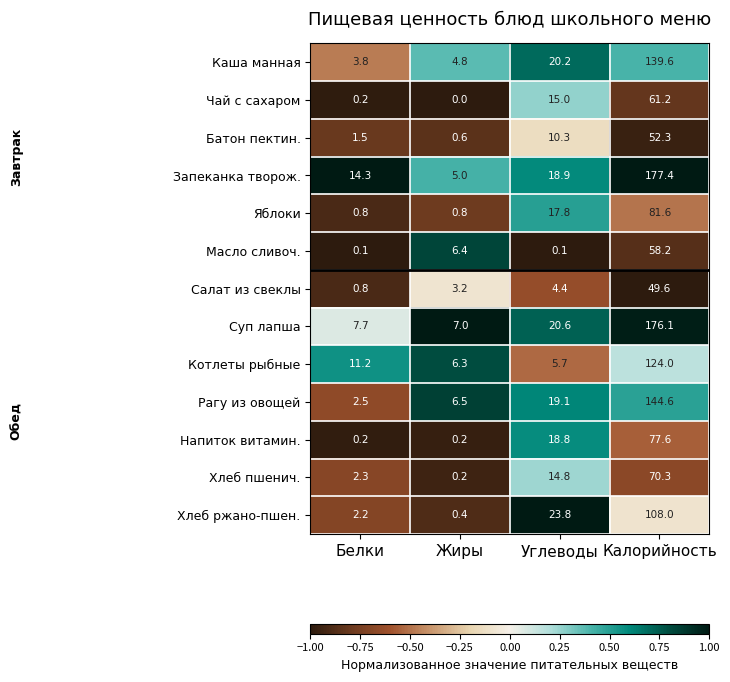

What is the total value across all series at Жиры?

41.4